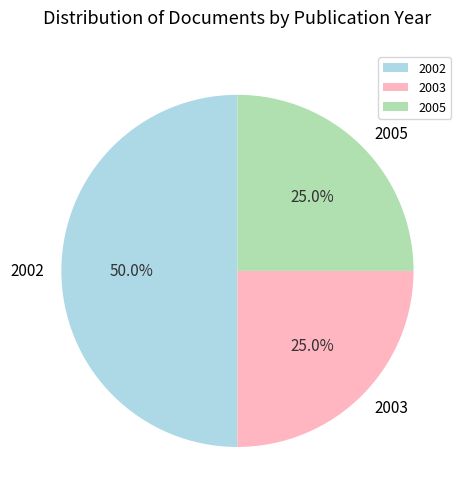

To the nearest percent, what is the average slice percentage?

33%